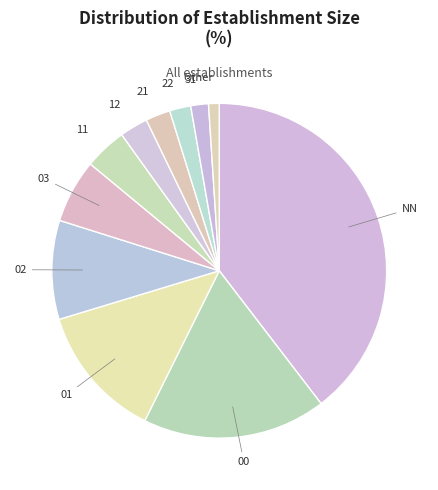

Does 21 represent more than half of the total?

No